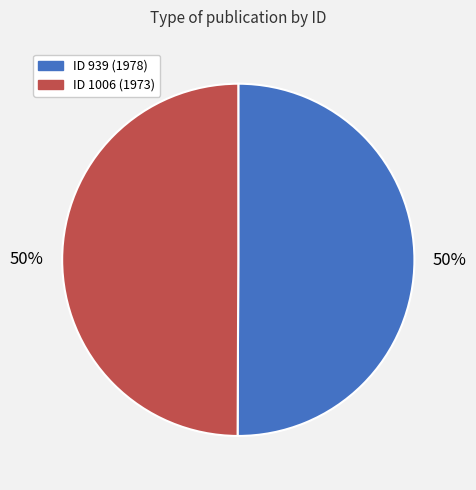

How many slices are in this pie chart?

2